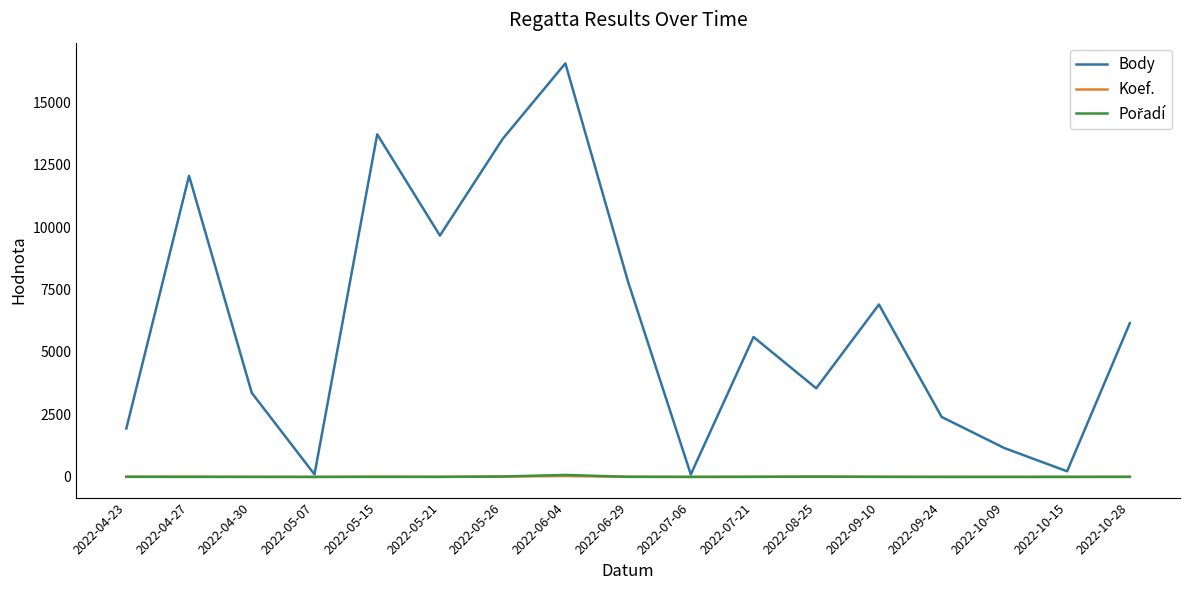

Between 2022-04-23 and 2022-10-28, which series saw the biggest shift?

Body